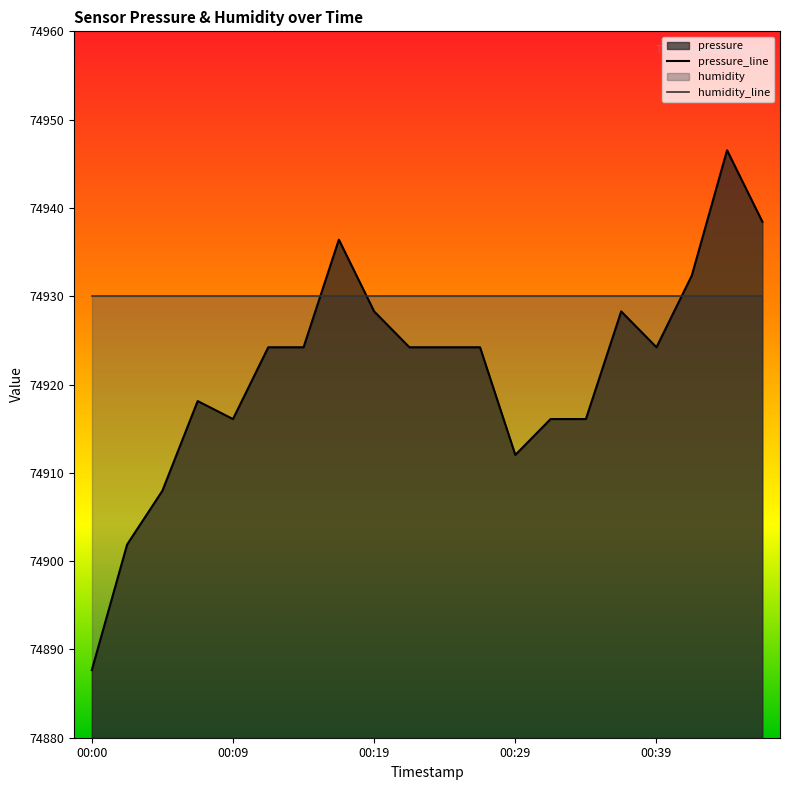

How many interior local valleys (lower than both neighbors) does the data have?

3